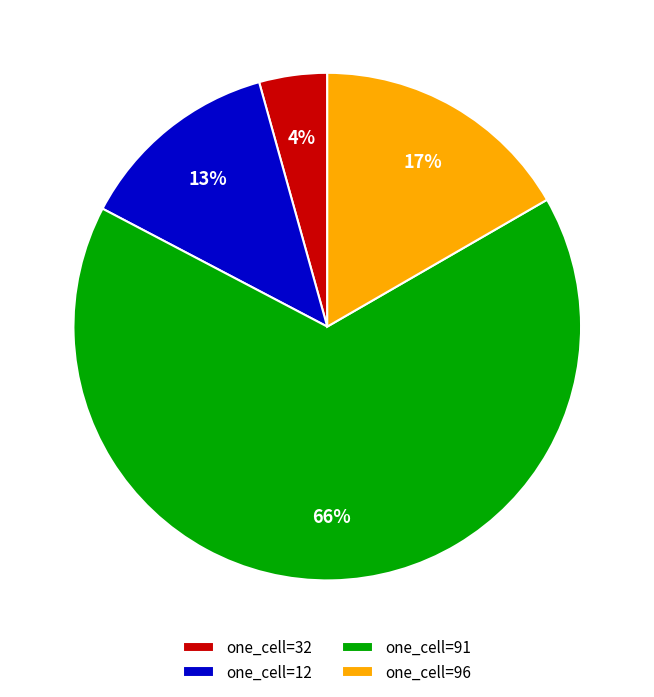

The one_cell=96 slice represents 8% of the pie. True or false?

False